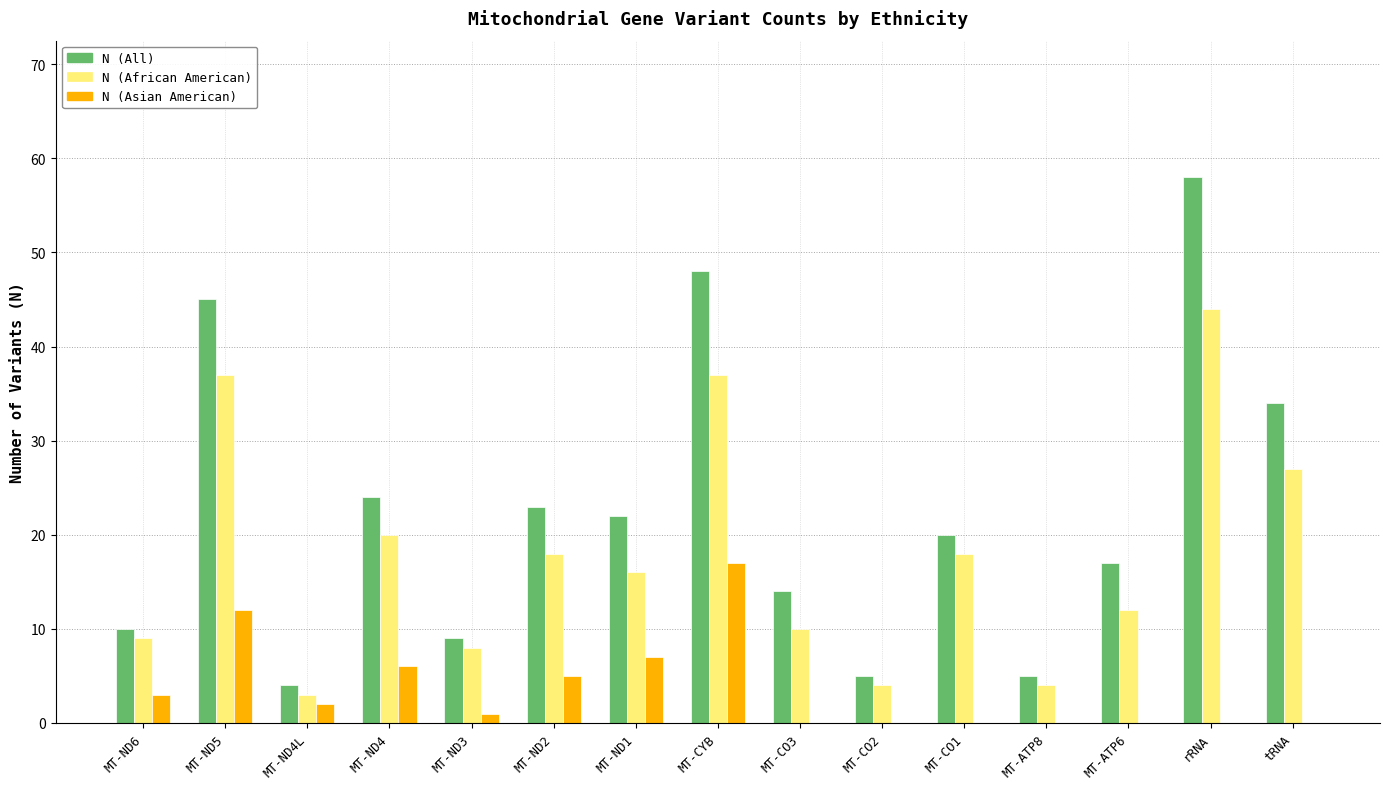

Is the value of N (Asian American) at tRNA greater than the value of N (African American) at MT-ND1?

No